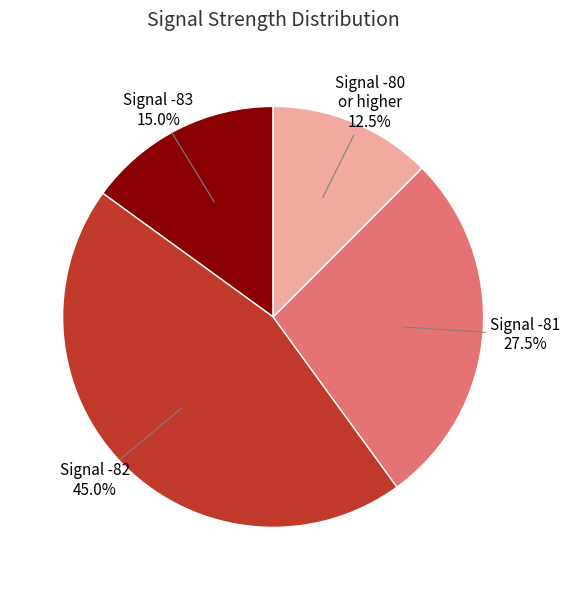

Does any single category account for the majority?

No